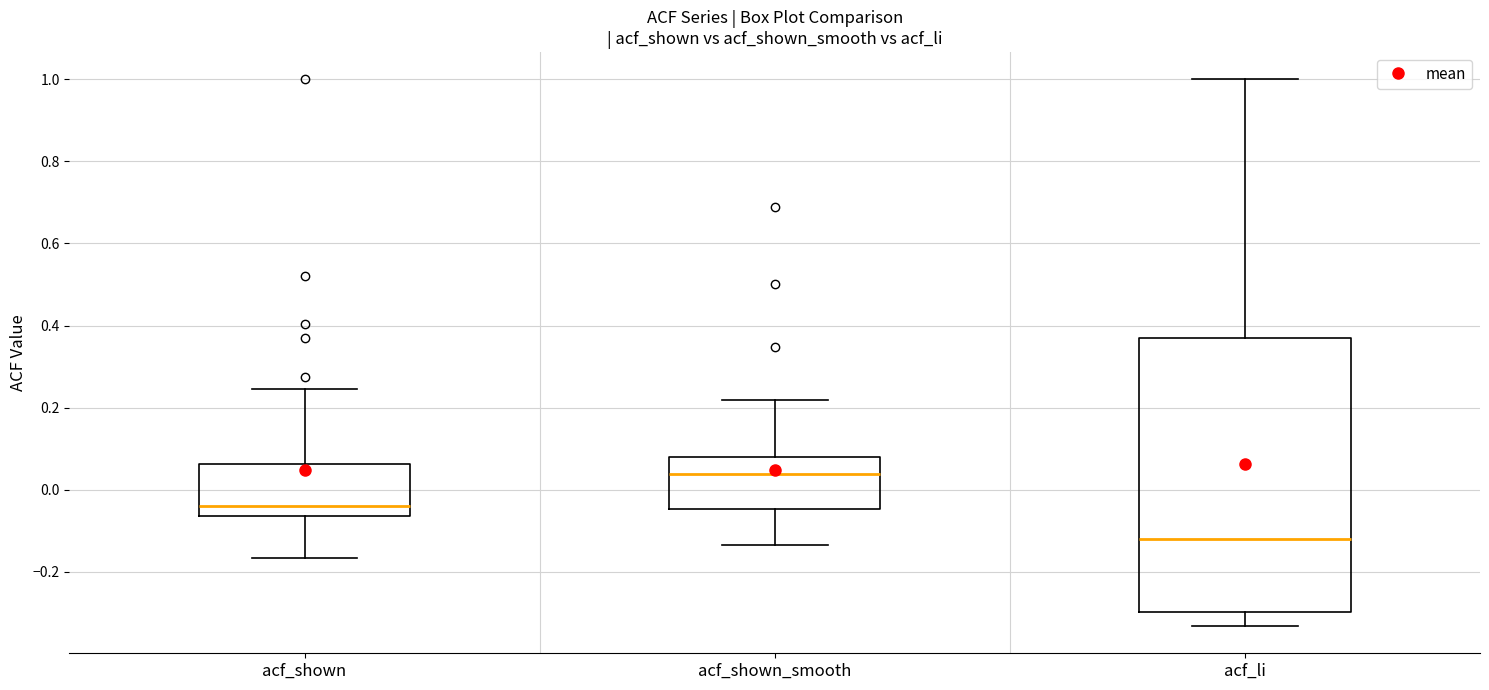

Reading left to right, read every box against the y-axis: the position of its median line, the range the box covers, and the ends of its whiskers. The values are not printed on the chart, so give them approximately, as read against the axis.

acf_shown: median -0.04, box -0.06 to 0.06, whiskers -0.16 to 0.24
acf_shown_smooth: median 0.04, box -0.04 to 0.08, whiskers -0.14 to 0.22
acf_li: median -0.12, box -0.30 to 0.36, whiskers -0.34 to 1.00